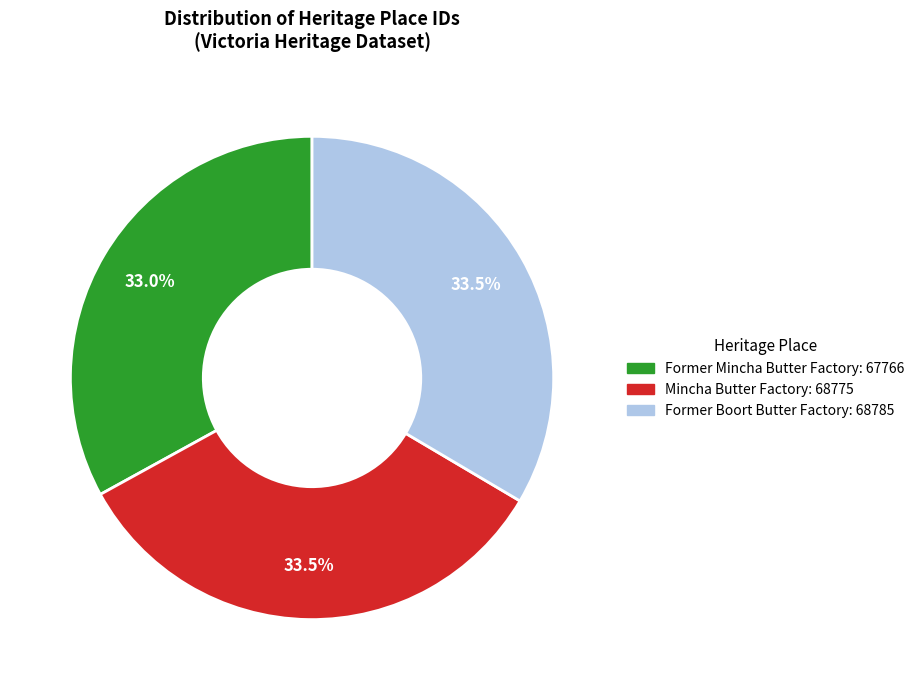

Does any single category account for the majority?

No